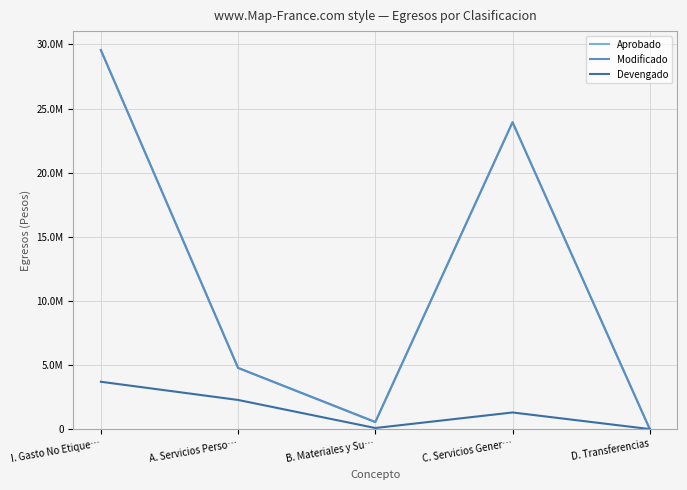

What is the difference between the Modificado values at A. Servicios Perso… and I. Gasto No Etique…?

24794823.0